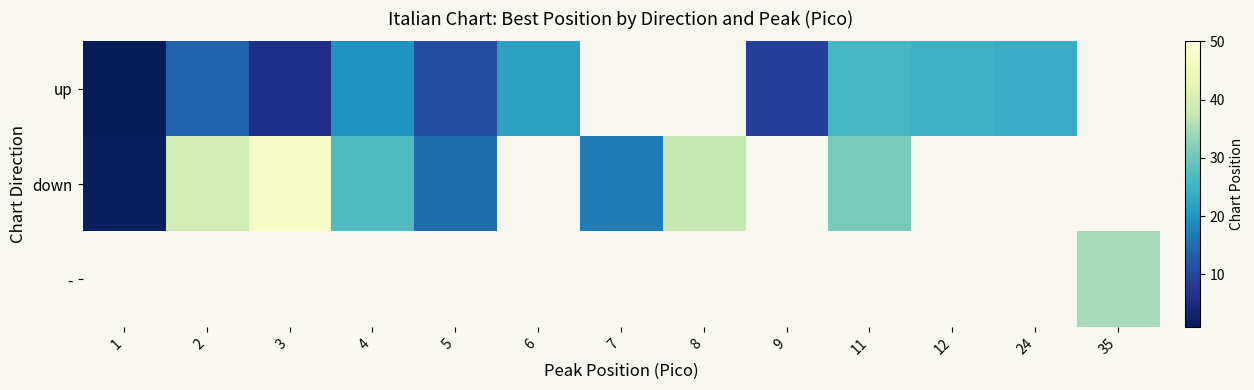

At which label does down first exceed 39?

3